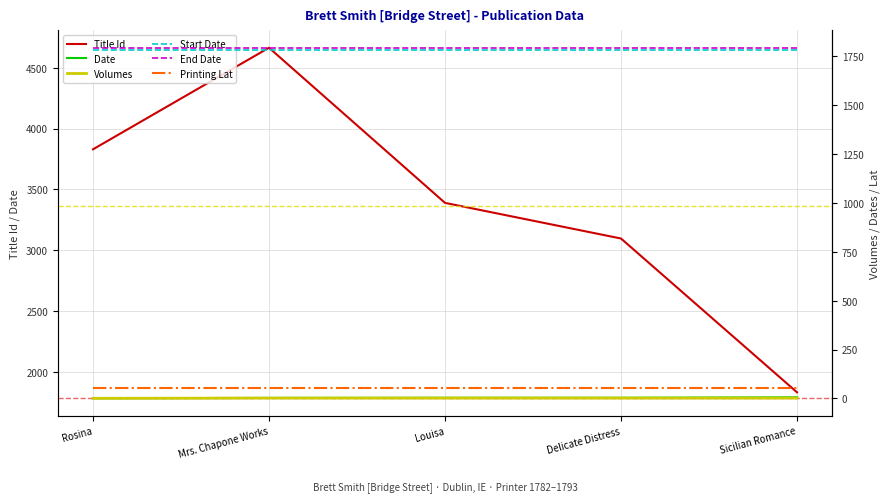

Rank the categories by Date value from lowest to highest.

Rosina, Mrs. Chapone Works, Louisa, Delicate Distress, Sicilian Romance